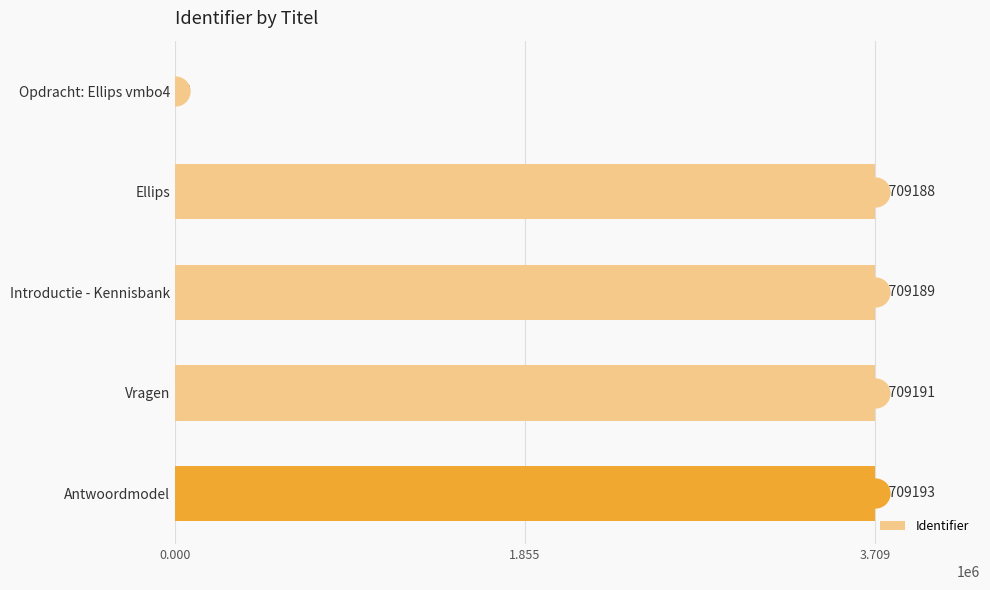

Reading top to bottom, list all the values displayed in this chart.

Opdracht: Ellips vmbo4=0	Ellips=3709188	Introductie - Kennisbank=3709189	Vragen=3709191	Antwoordmodel=3709193